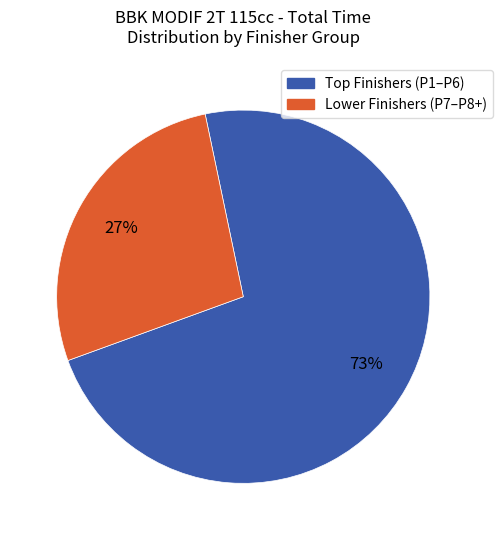

Is there a majority slice in this chart?

Yes